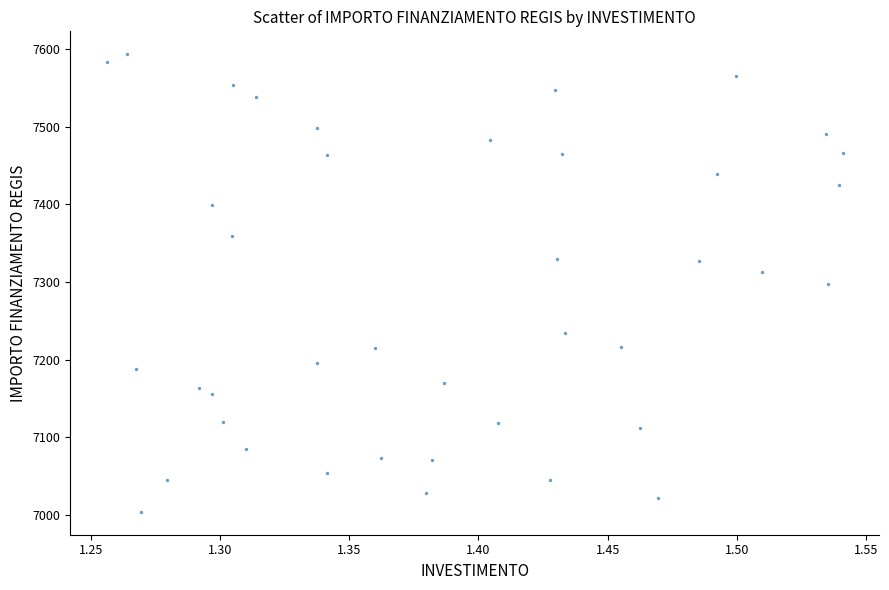

What is the range of X values (max minus min)?

0.3